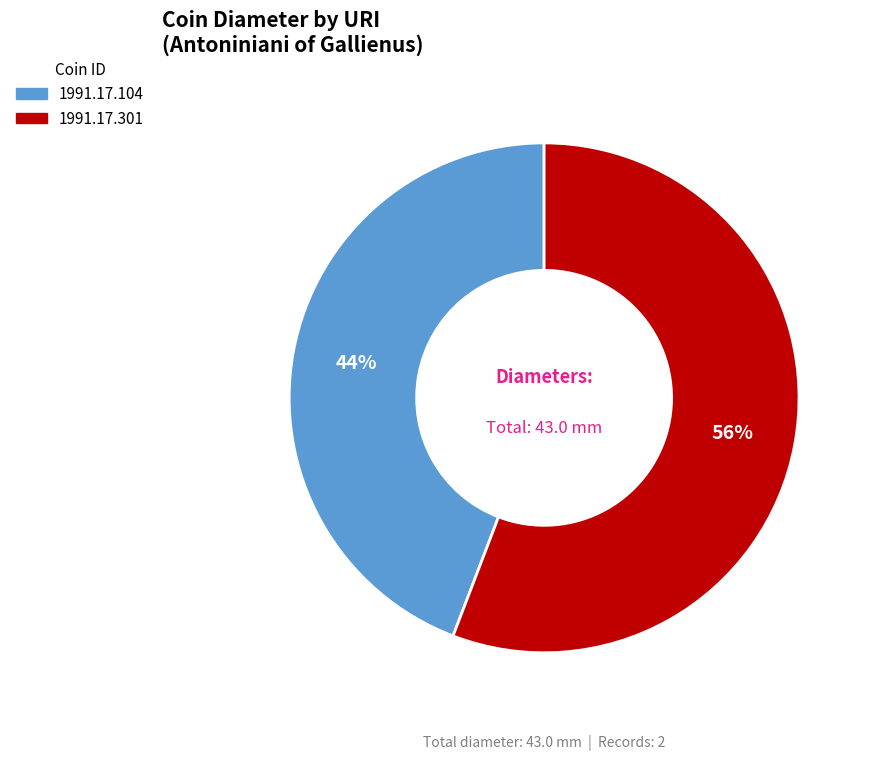

The 1991.17.301 slice represents 70% of the pie. True or false?

False